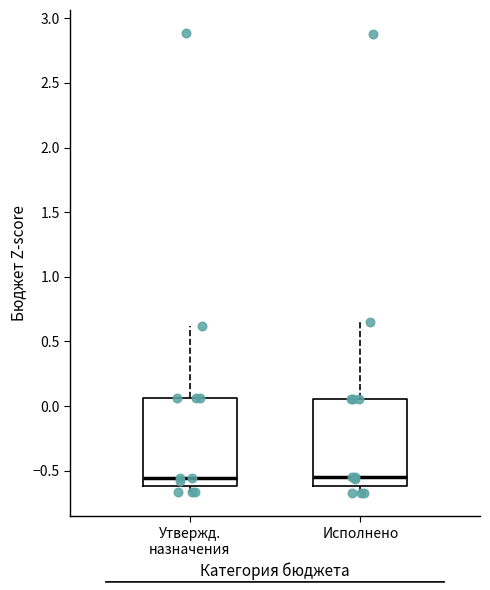

Where is the lower edge of the box for Утвержд. назначения on the y-axis? The values are not printed on the chart, so give them approximately, as read against the axis.

-0.60